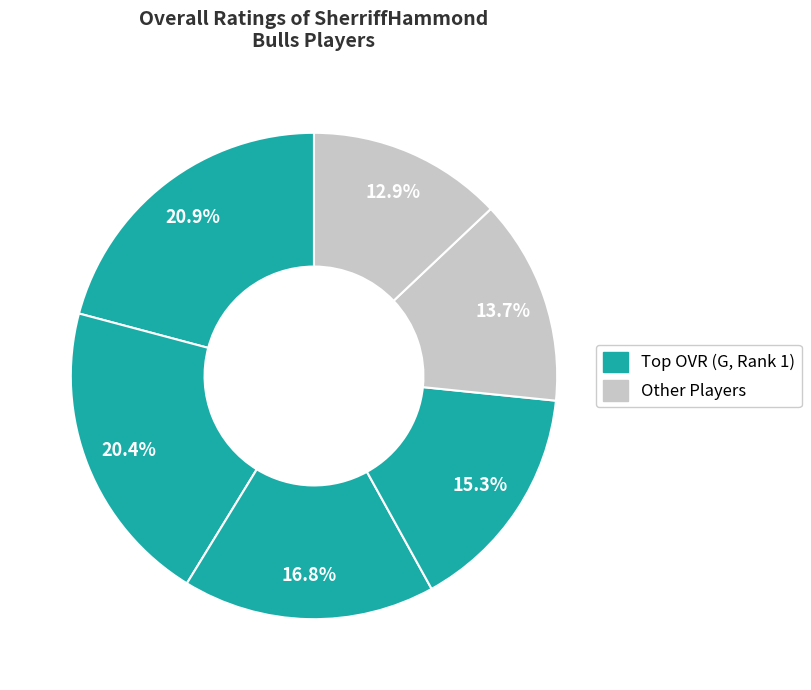

Is there a majority slice in this chart?

No